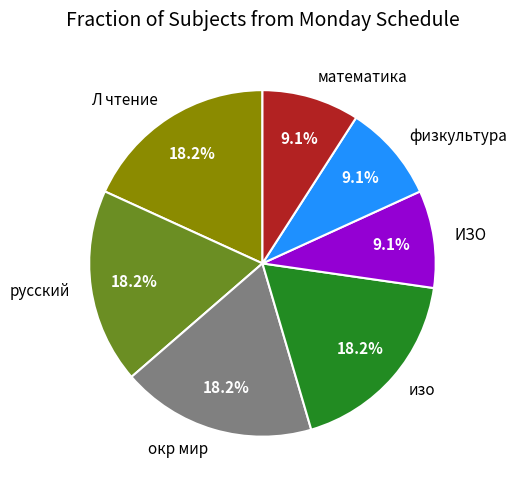

The русский slice represents 18% of the pie. True or false?

True